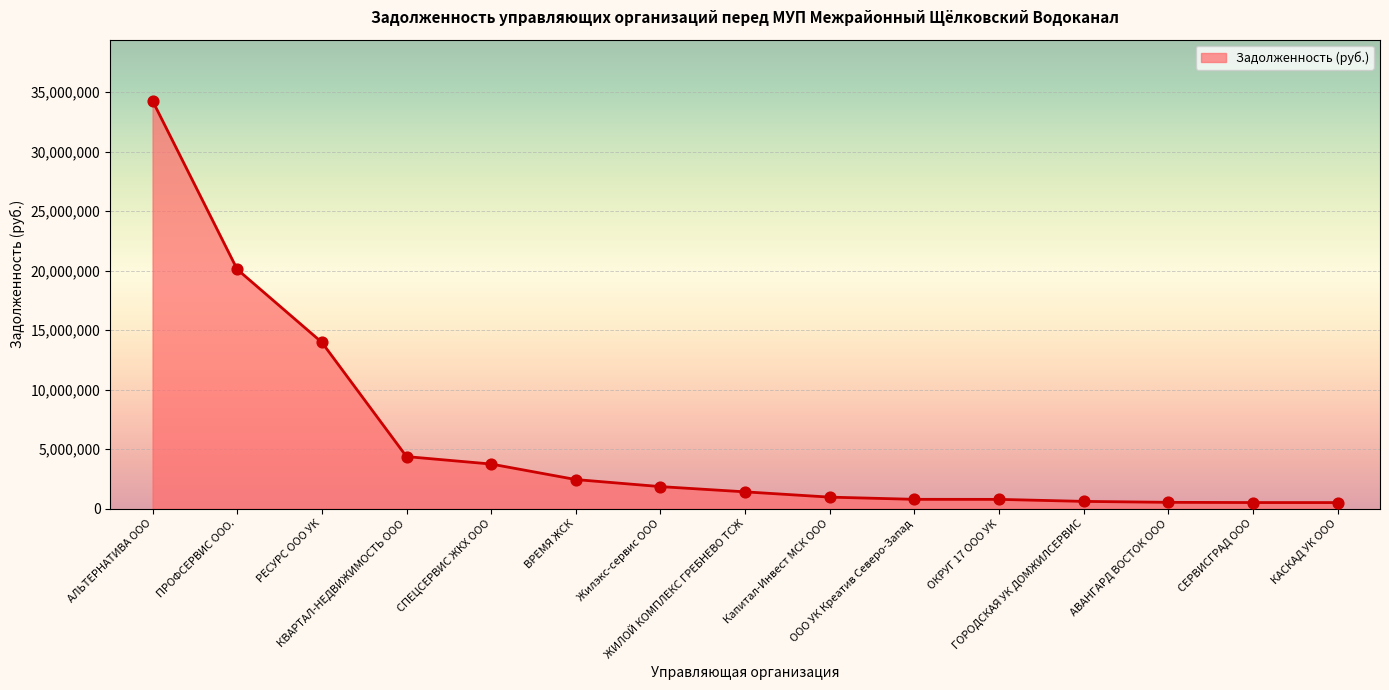

What is the change in value from АЛЬТЕРНАТИВА ООО to ГОРОДСКАЯ УК ДОМЖИЛСЕРВИС?

-33669460.0